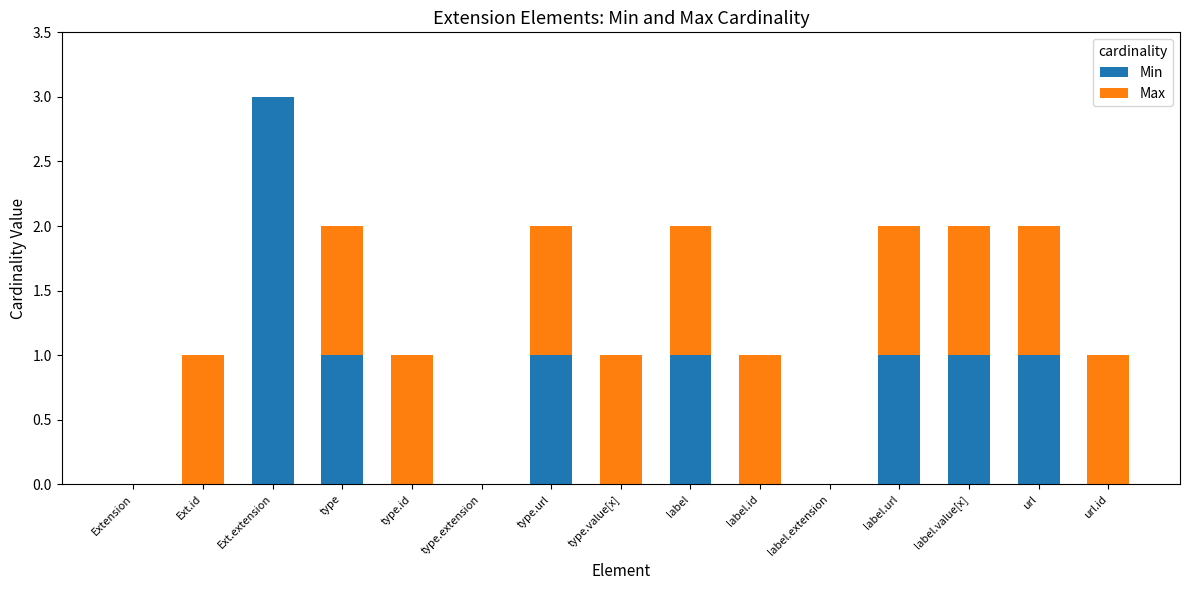

At which category is the sum across all series the highest?

Ext.extension